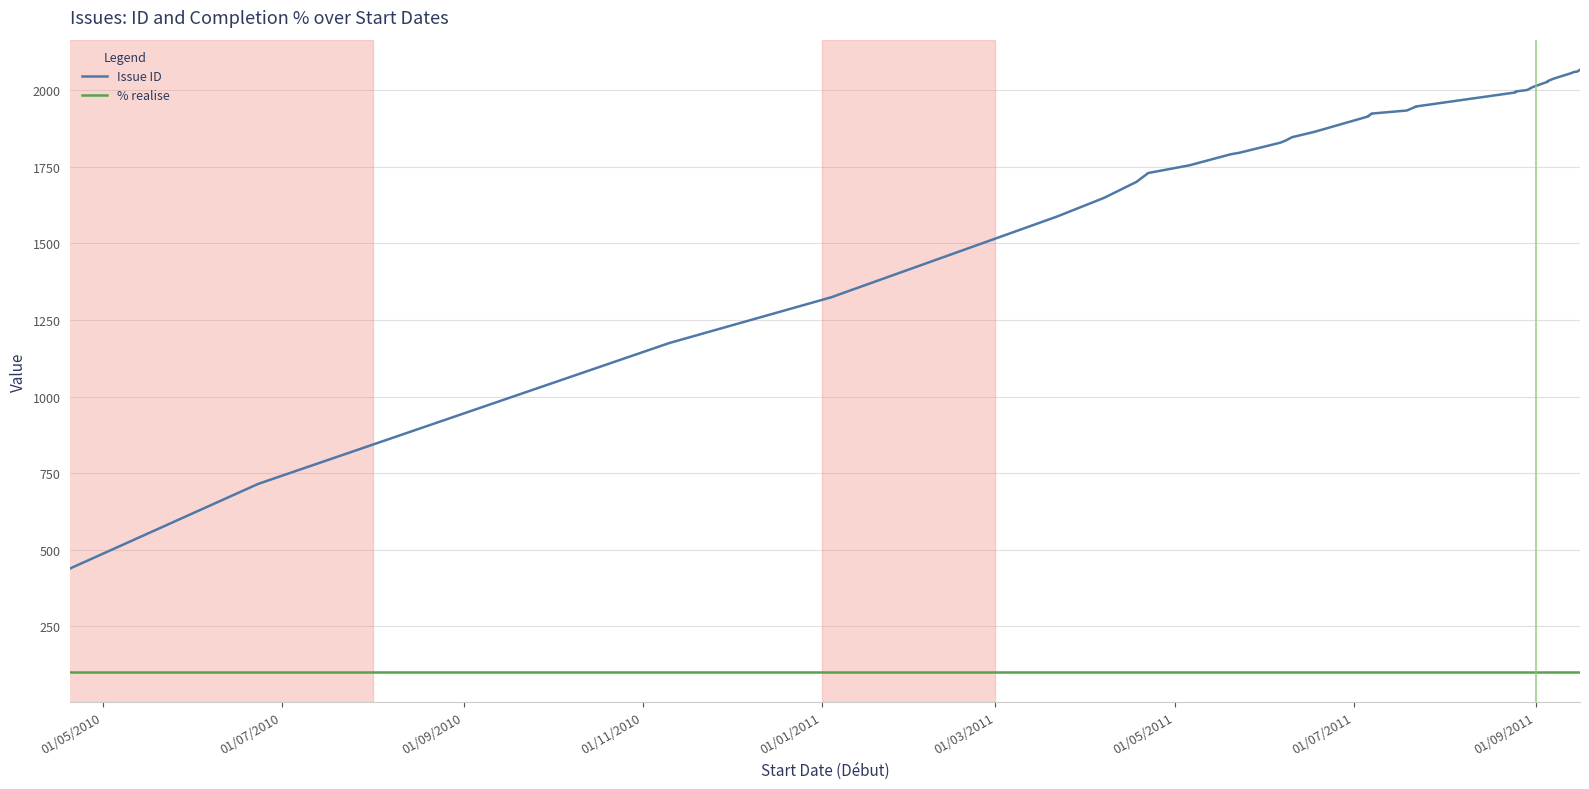

Is the value of % realise at 01/05/2010 greater than the value of Issue ID at 01/11/2010?

No